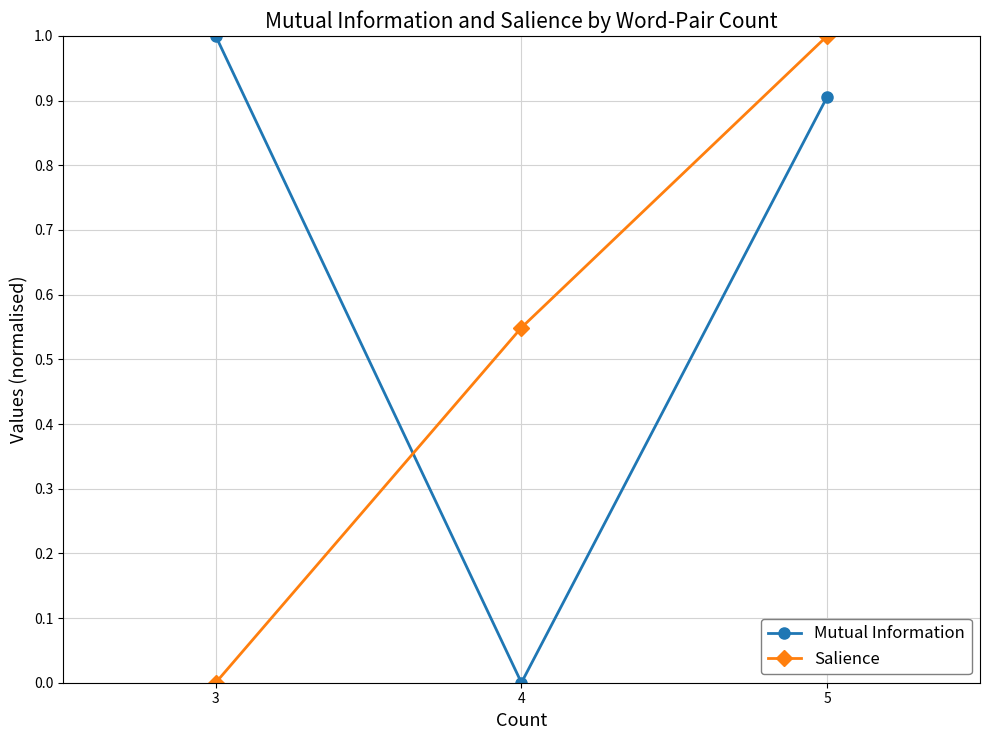

How many lines are shown in the chart?

2